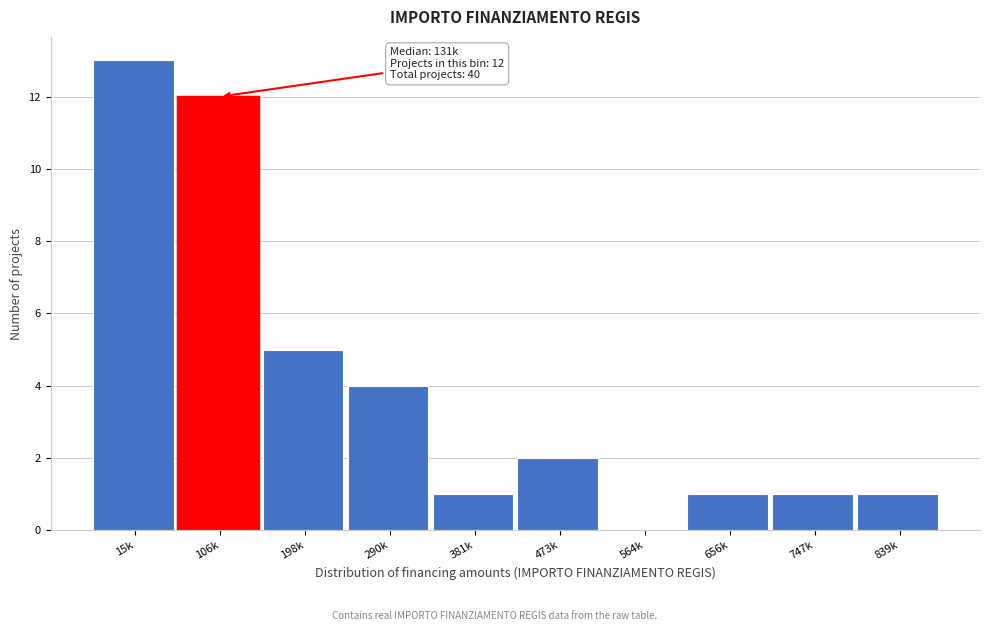

Reading left to right, what are all the values shown in this chart?

15k=13	106k=12	198k=5	290k=4	381k=1	473k=2	564k=0	656k=1	747k=1	839k=1